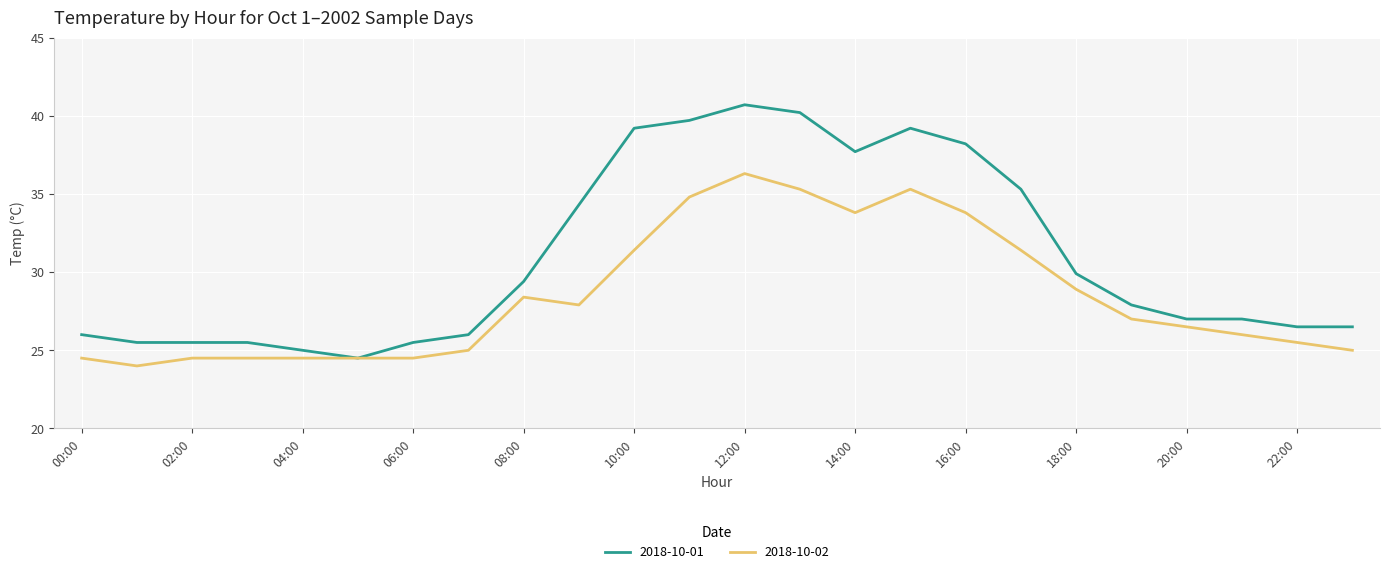

List the series in order of their peak value, highest first.

2018-10-01, 2018-10-02